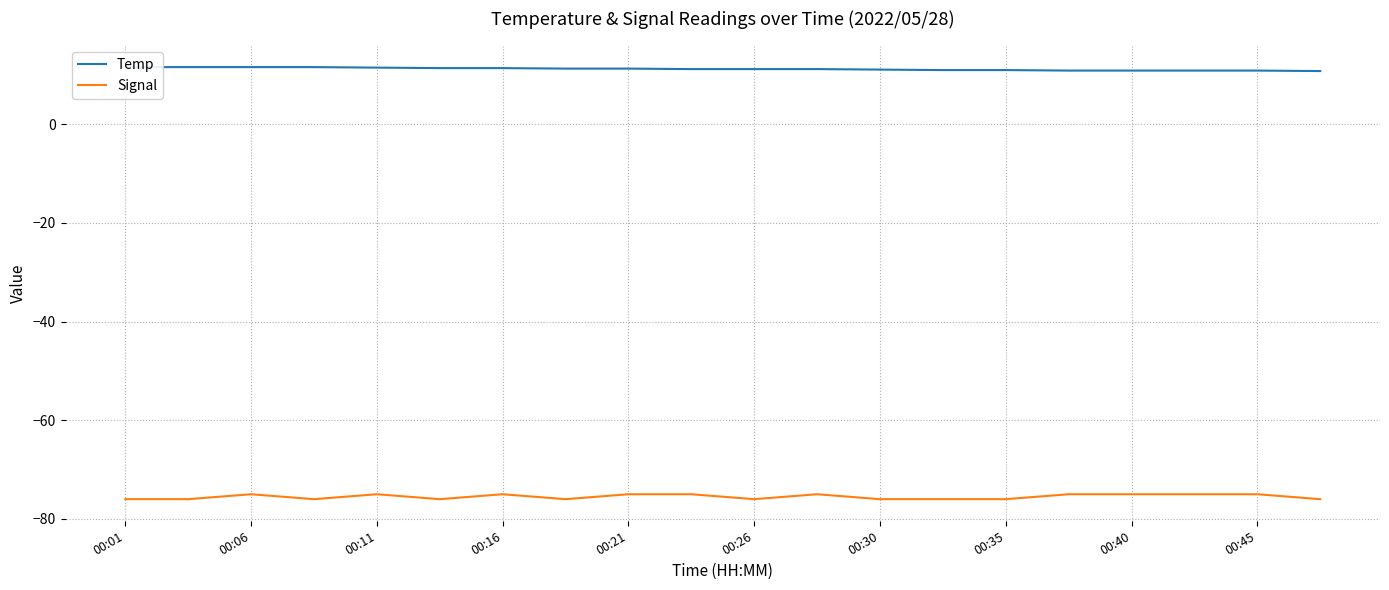

True or false: Signal and Temp intersect in this chart.

False